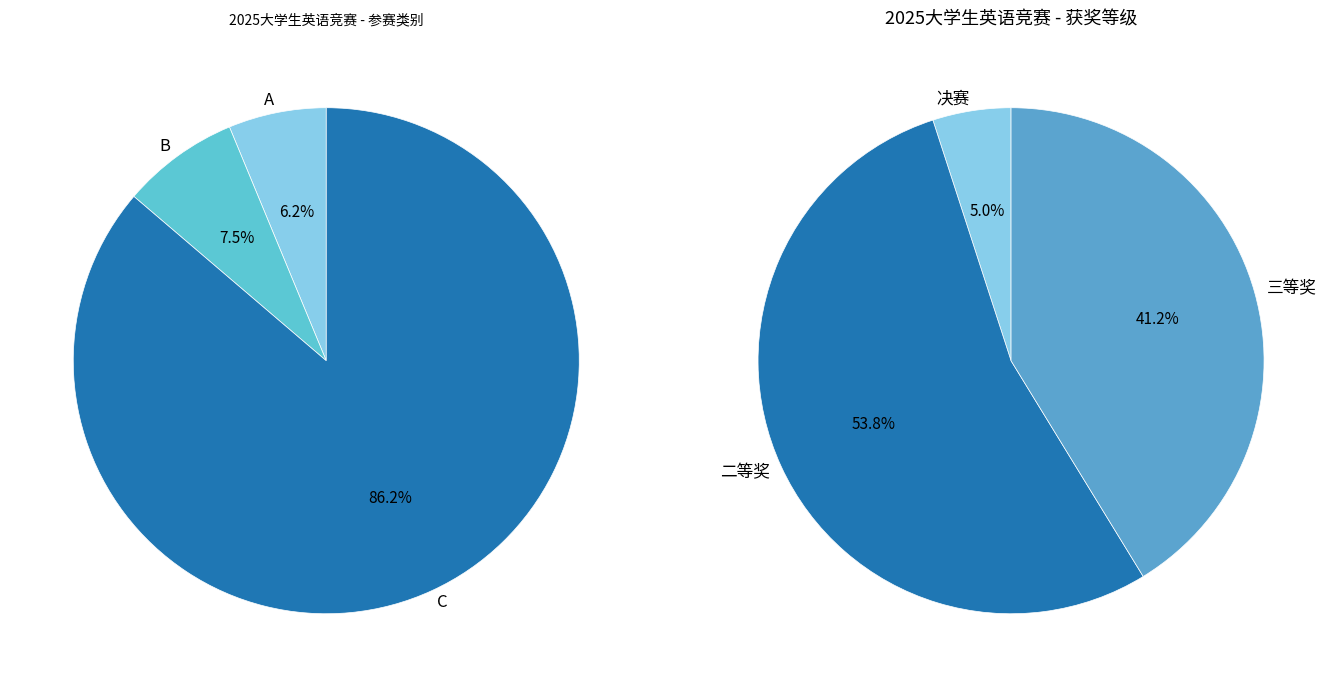

To the nearest percent, what percentage of the pie is A?

6%